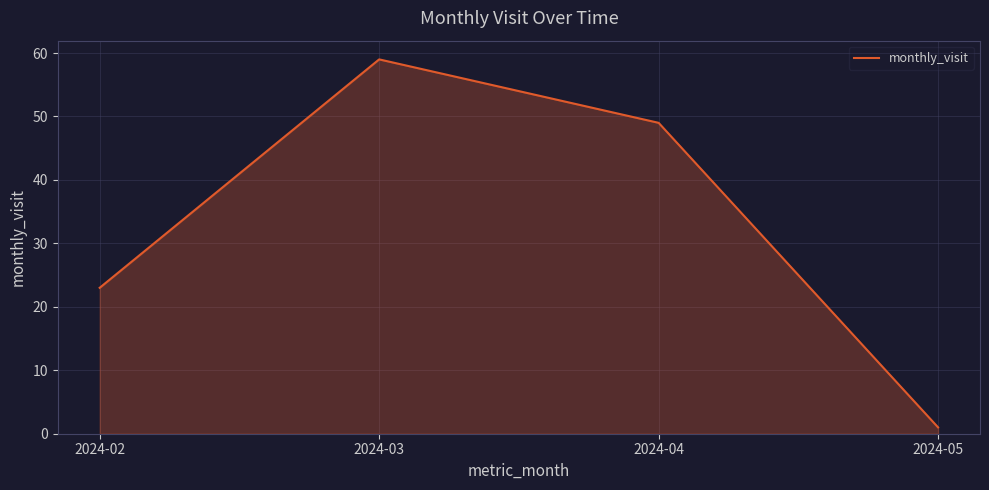

How many lines are shown in the chart?

1